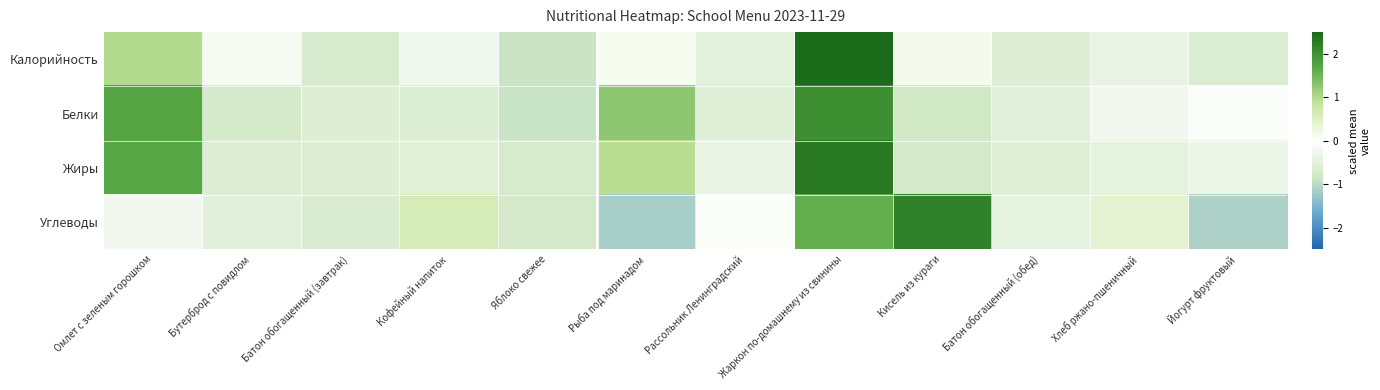

What is the total value across all series at Кофейный напиток?

-0.8